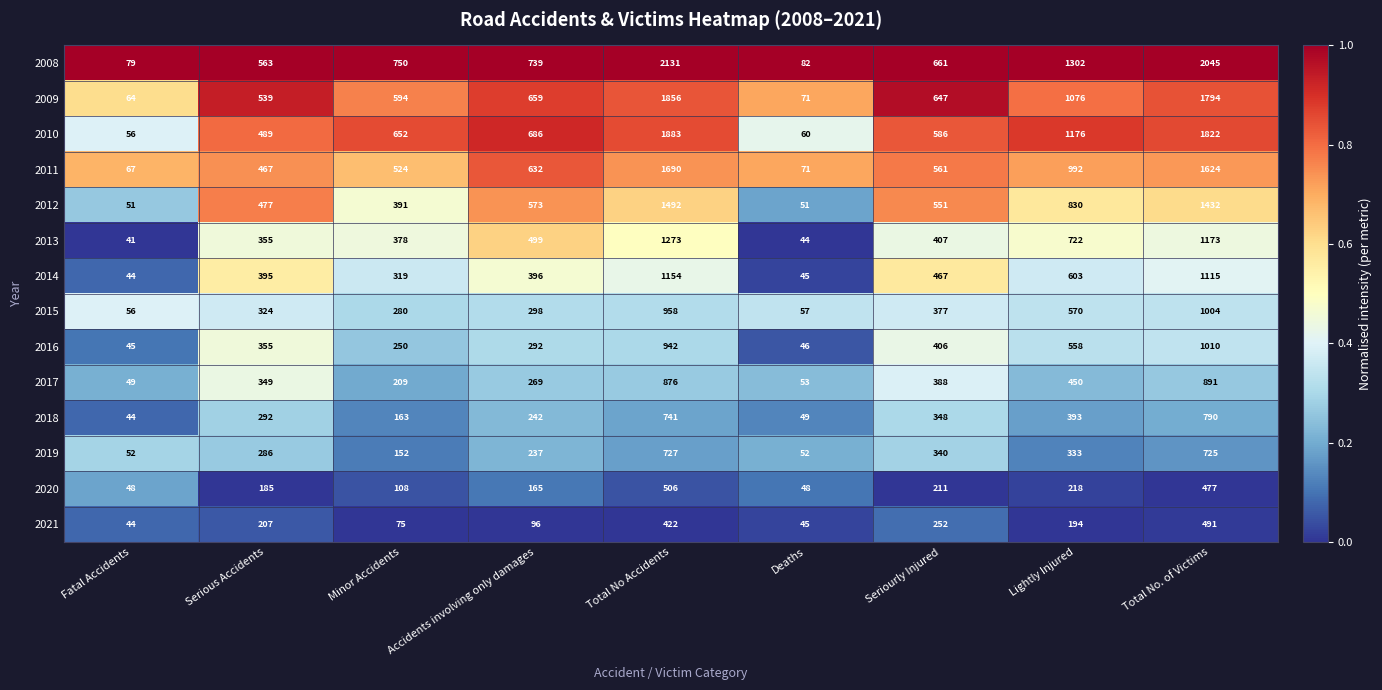

Is the value of 2015 at Serious Accidents greater than the value of 2014 at Deaths?

Yes